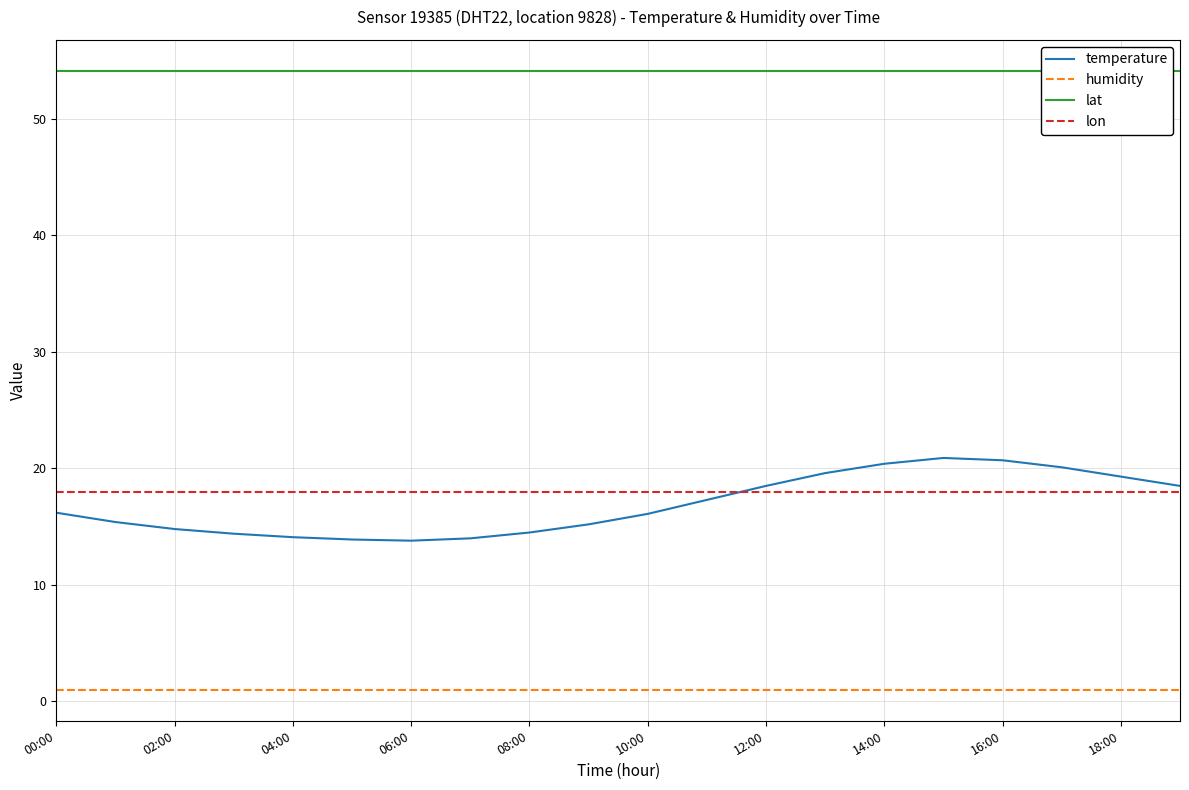

How many lines are shown in the chart?

4